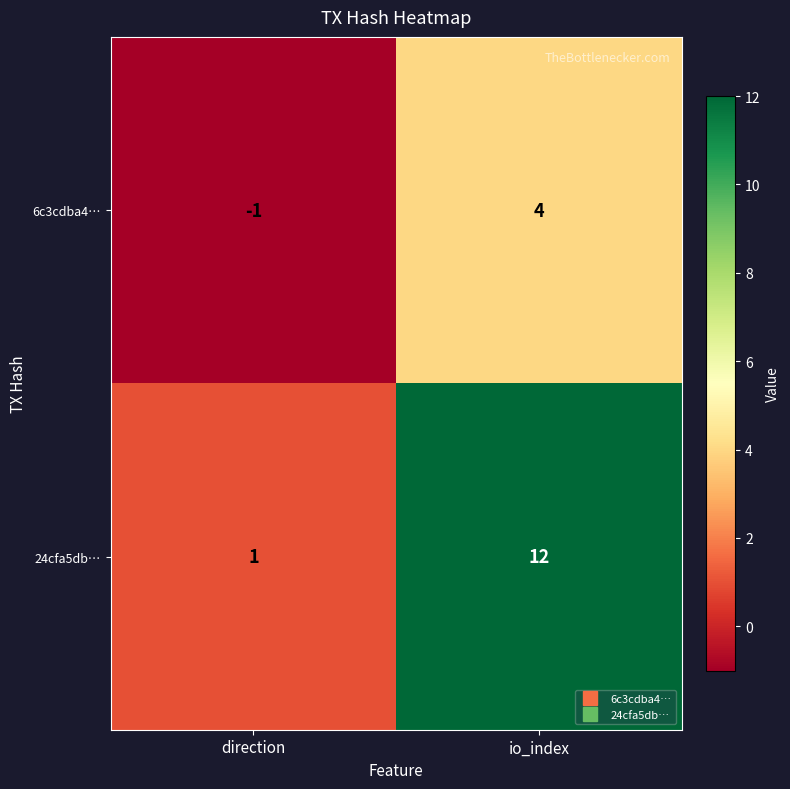

At which label is 24cfa5db… closest to 6?

direction